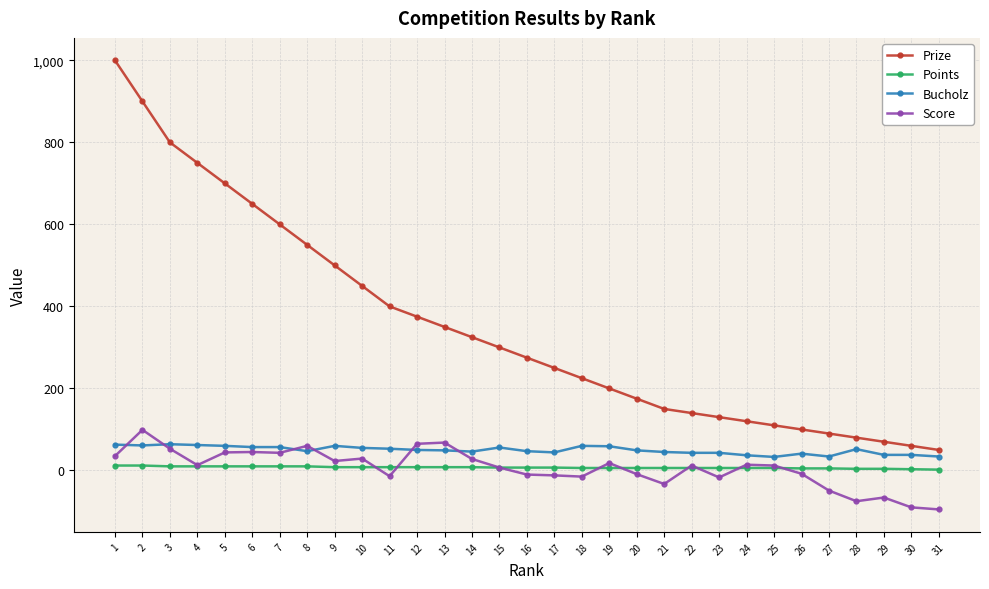

Which series has the widest spread of values?

Prize